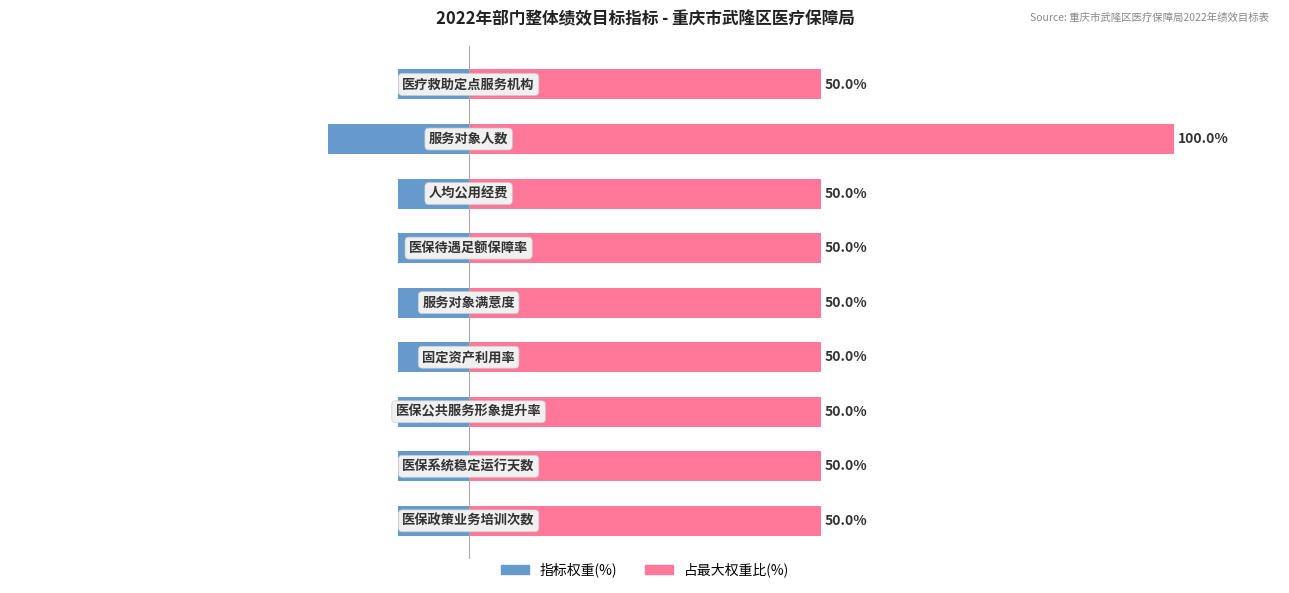

What is the difference between the maximum and minimum values in the 指标权重(%) series?

10